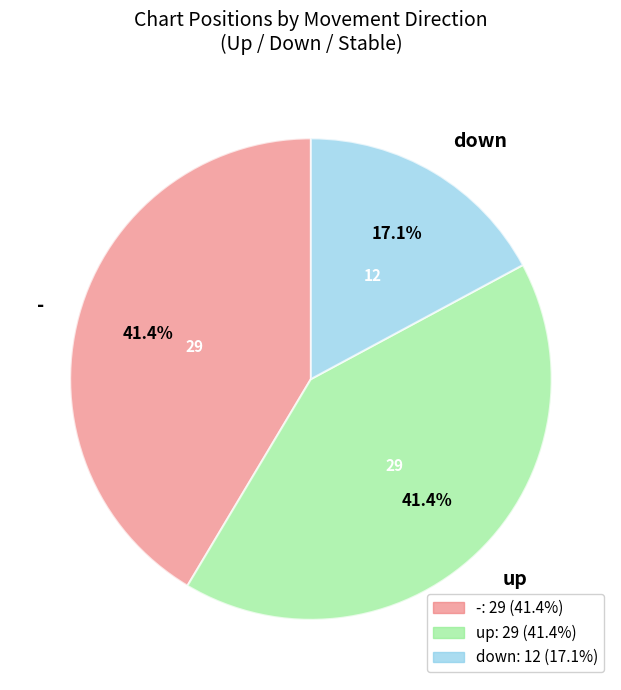

How many segments does this pie chart have?

3